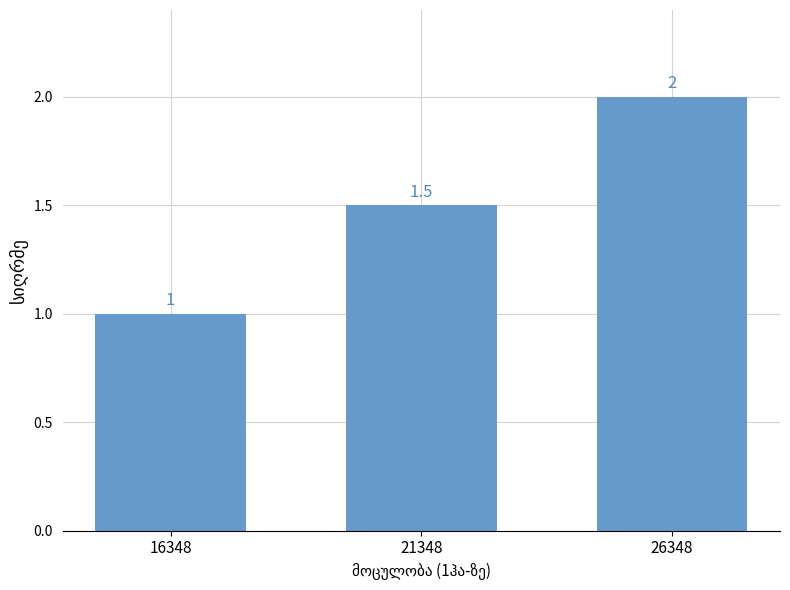

How many bars are there in total?

3